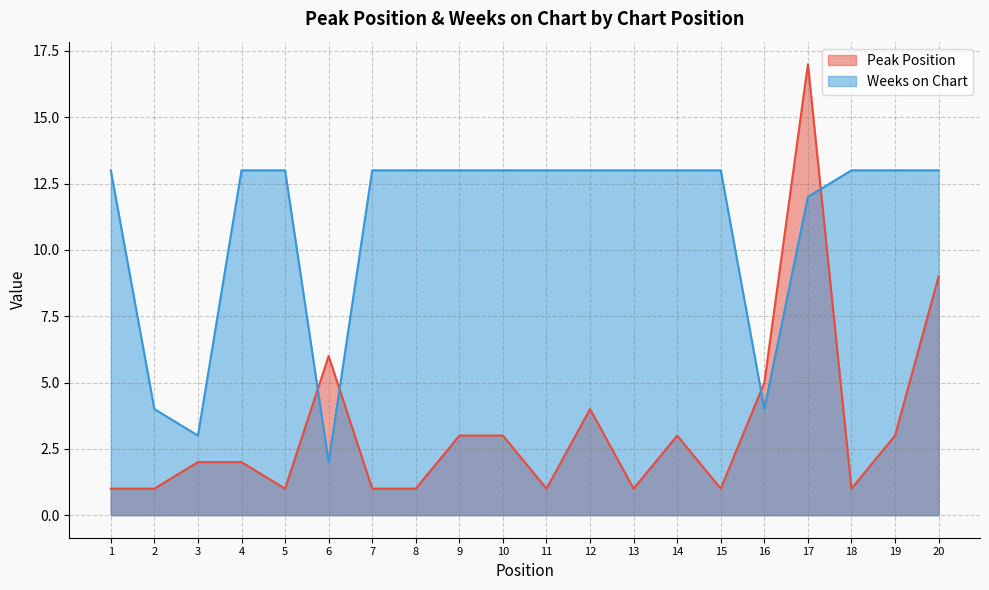

Reading left to right, what are all the values shown in this chart?

Peak Position: 1	1	2	2	1	6	1	1	3	3	1	4	1	3	1	5	17	1	3	9
Weeks on Chart: 13	4	3	13	13	2	13	13	13	13	13	13	13	13	13	4	12	13	13	13